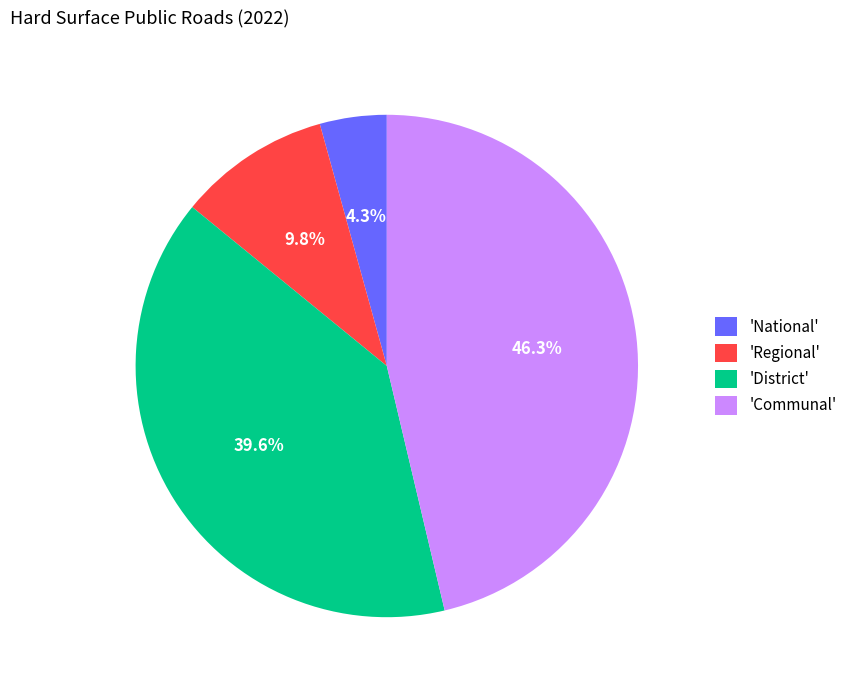

How many segments does this pie chart have?

4